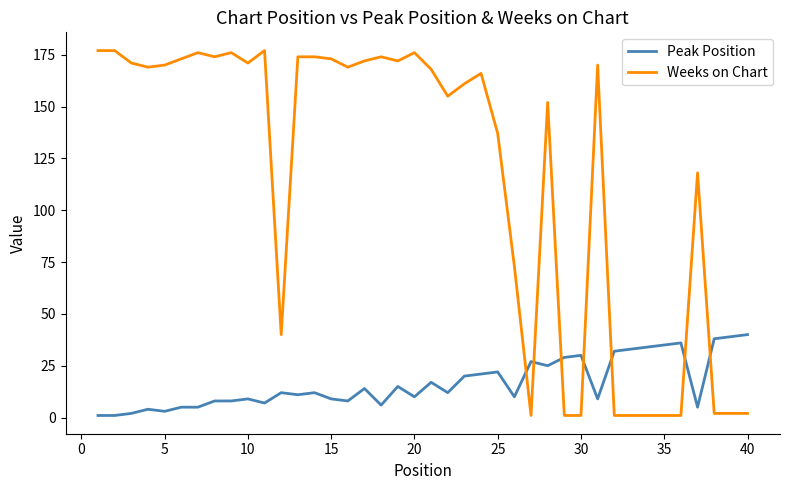

How many times do Peak Position and Weeks on Chart cross each other?

7